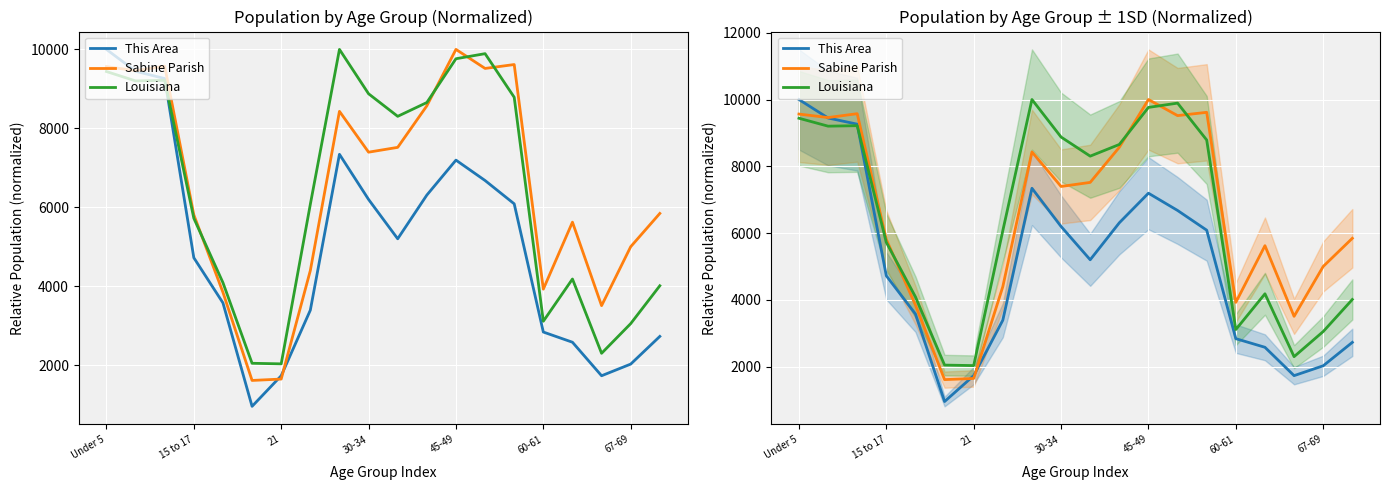

What is the smallest value displayed?

959.4